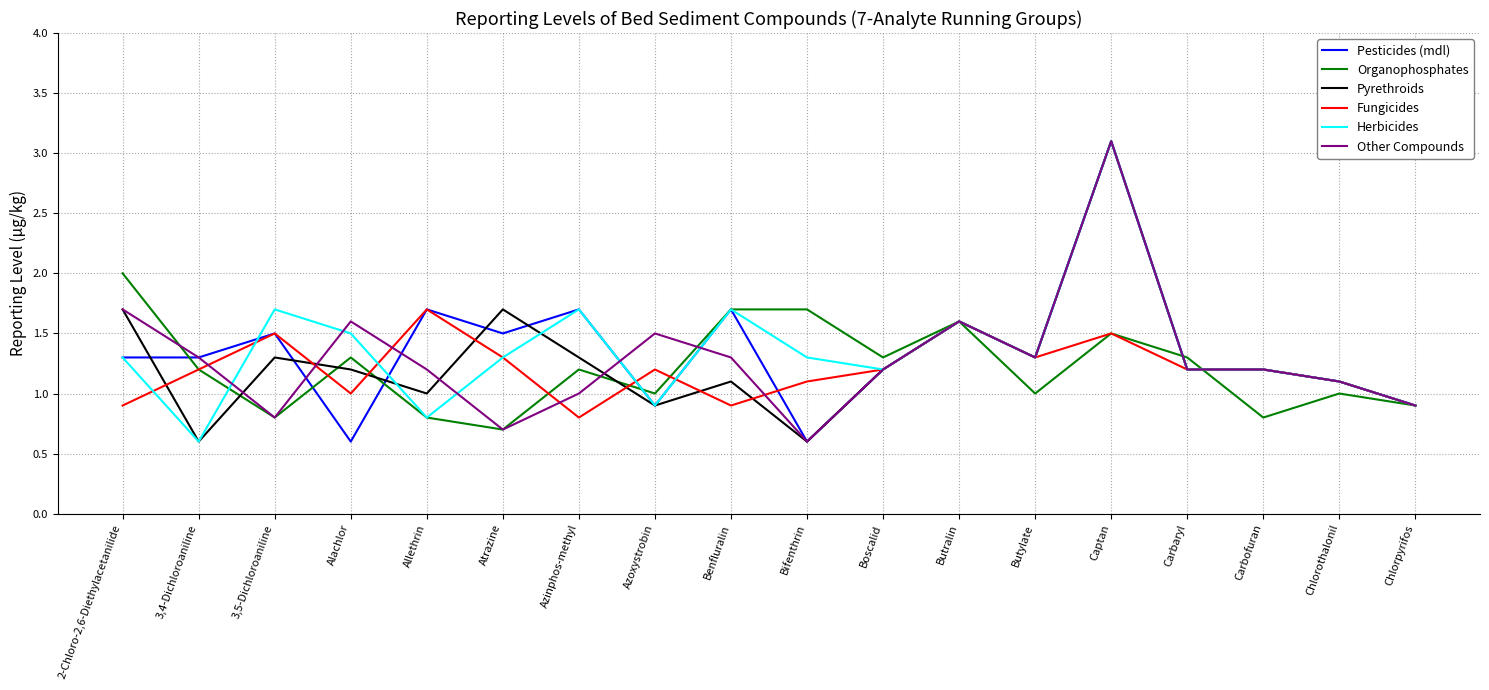

At which category is the sum across all series the highest?

Captan